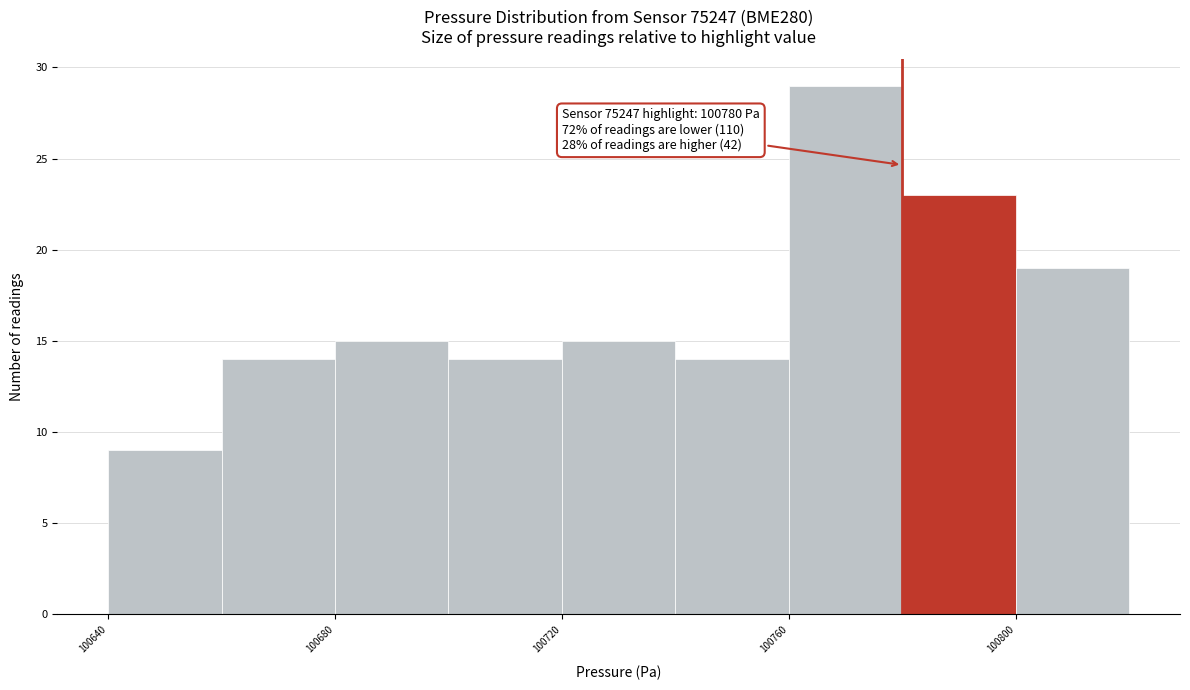

Over which range of the x-axis is the bar tallest?

100760 to 100780